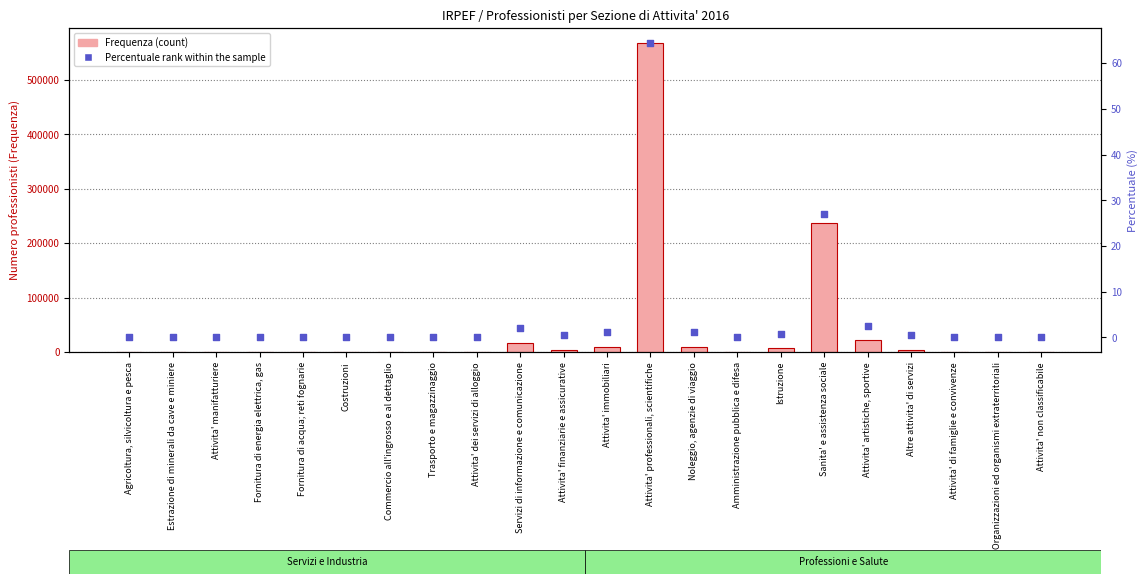

Is the value of Frequenza (count) at Altre attivita' di servizi greater than the value of Percentuale rank within the sample at Trasporto e magazzinaggio?

Yes